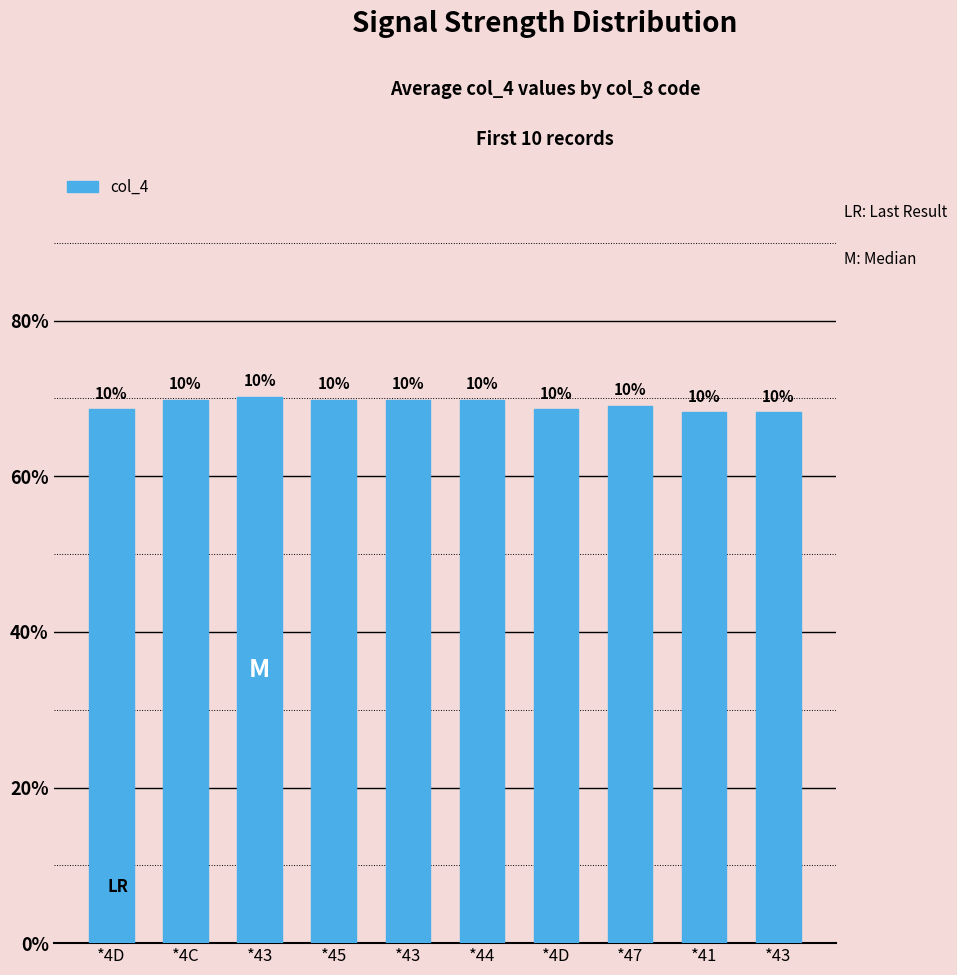

True or false: the data shows 3.4 at *4D.

True